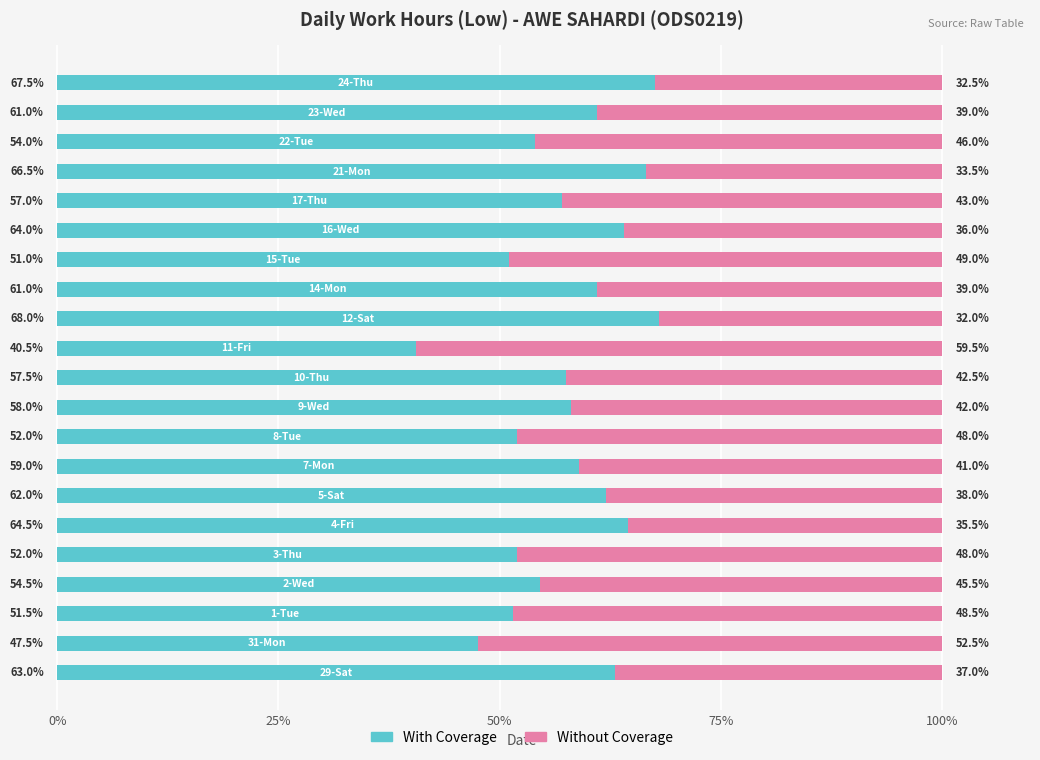

What is the lowest value of the With Coverage series?

40.5